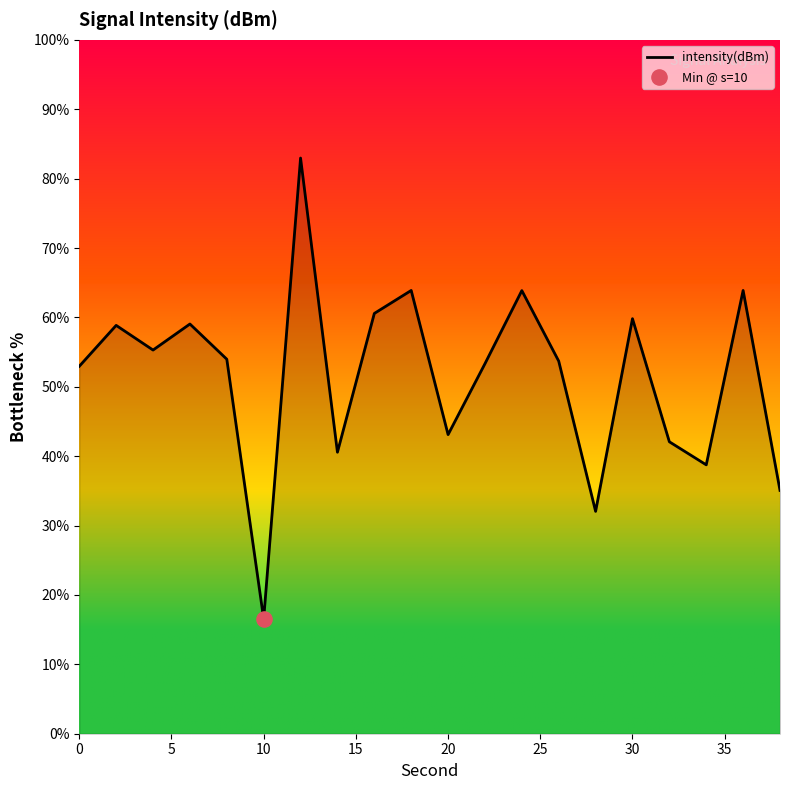

What is the minimum value shown in the chart?

16.5